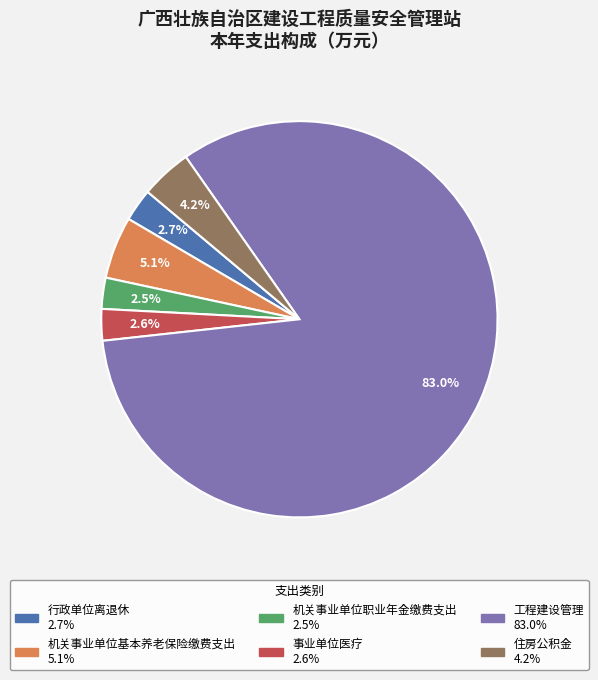

To the nearest percent, what is the difference between the largest and smallest slice percentages?

80%